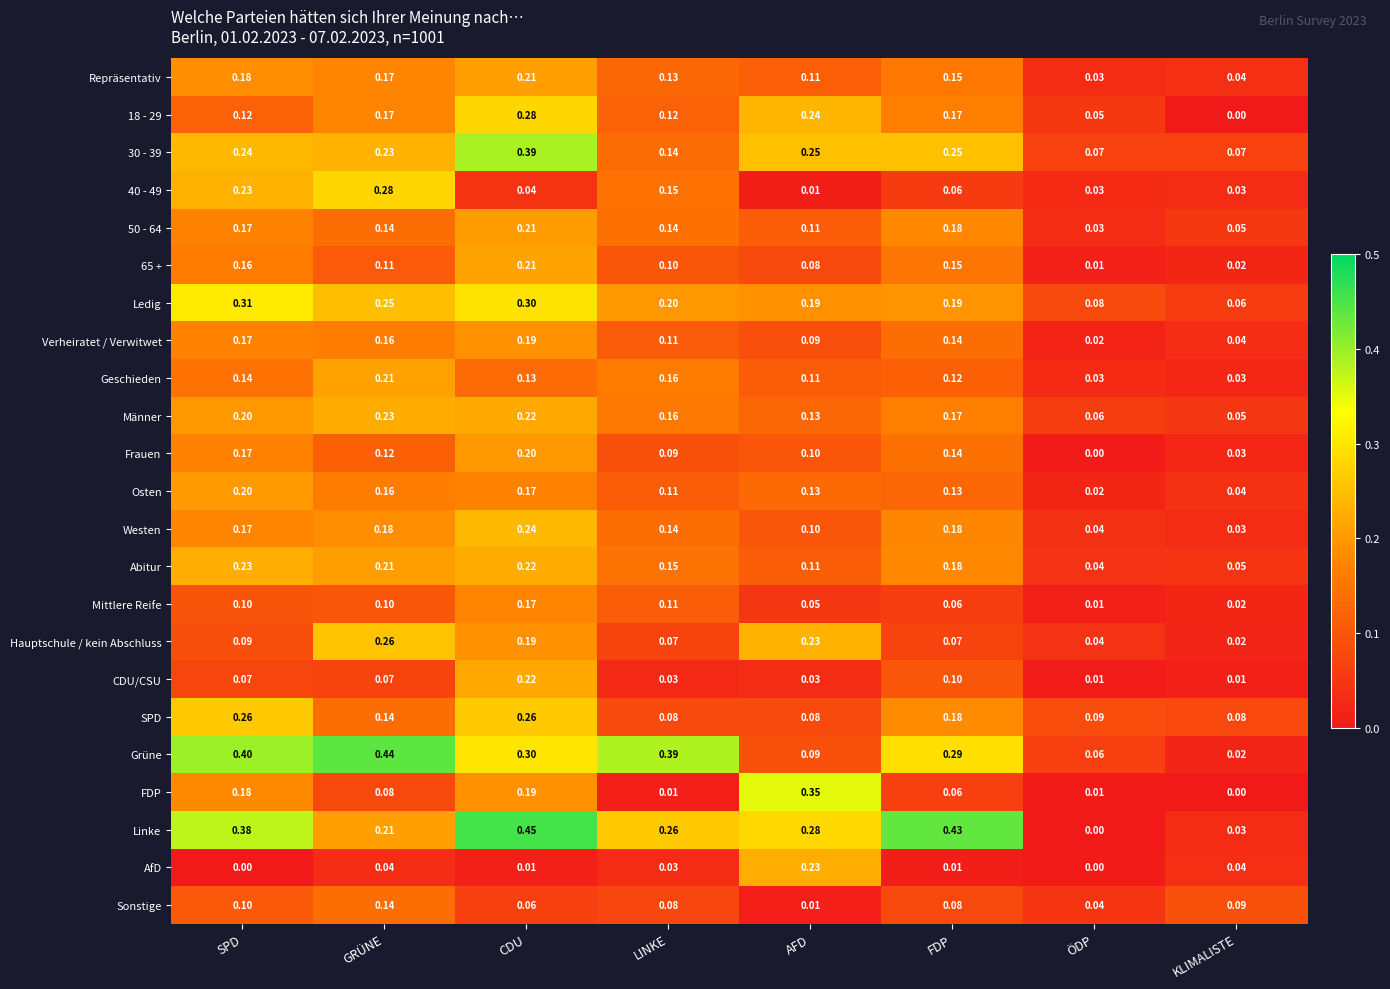

Between GRÜNE and ÖDP, which series saw the biggest shift?

Grüne